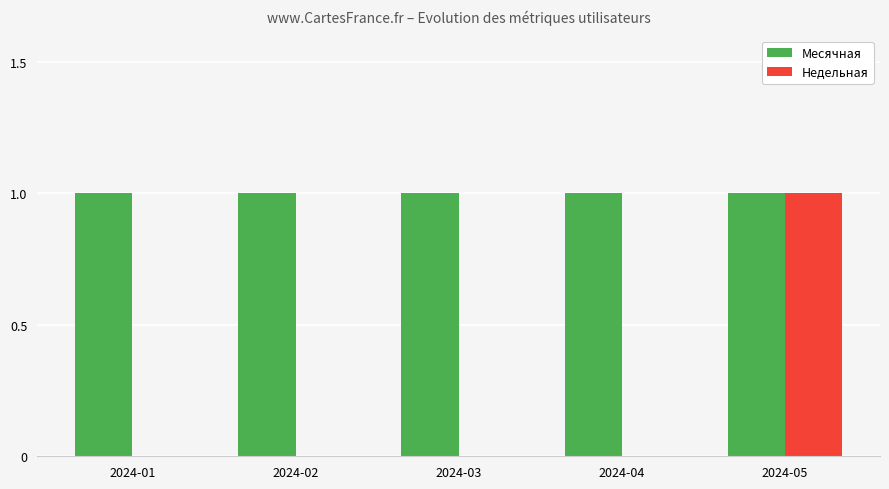

What is the spread (max minus min) of values at 2024-03?

1